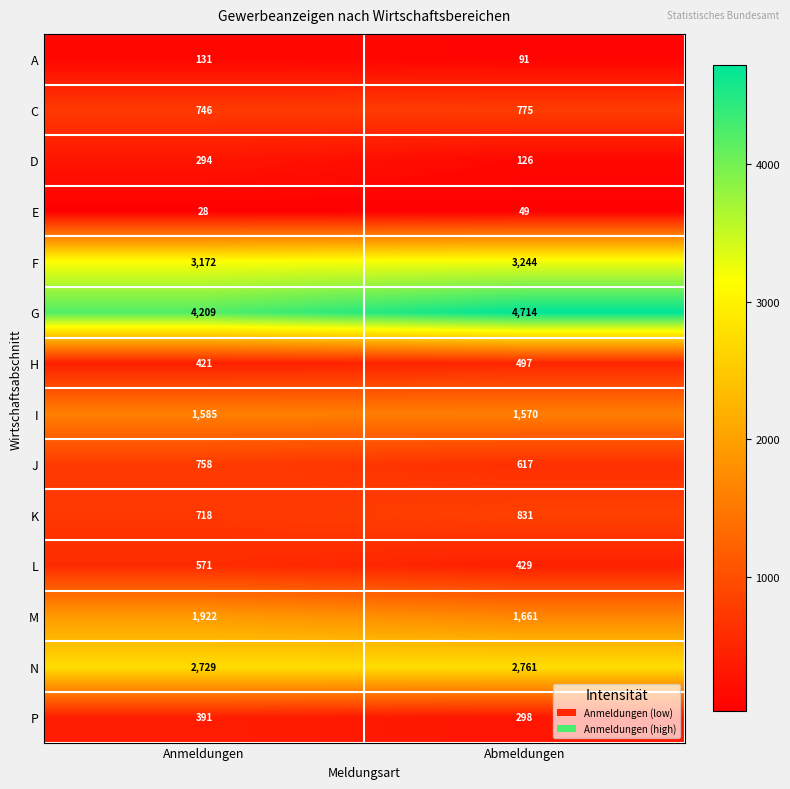

At which category does the chart reach its peak across all series?

Abmeldungen